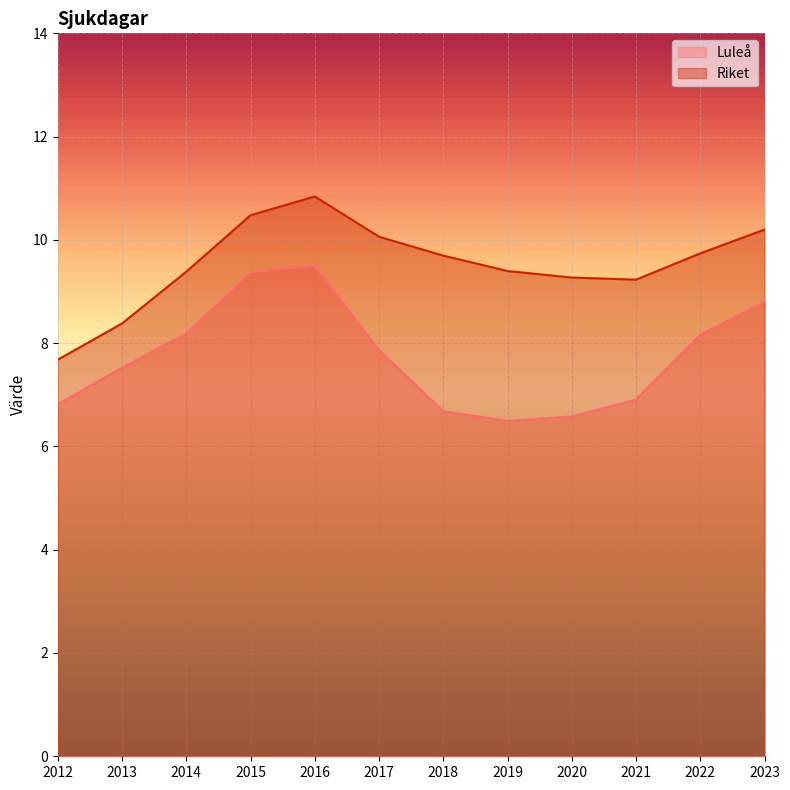

What is the maximum value for Riket?

10.8